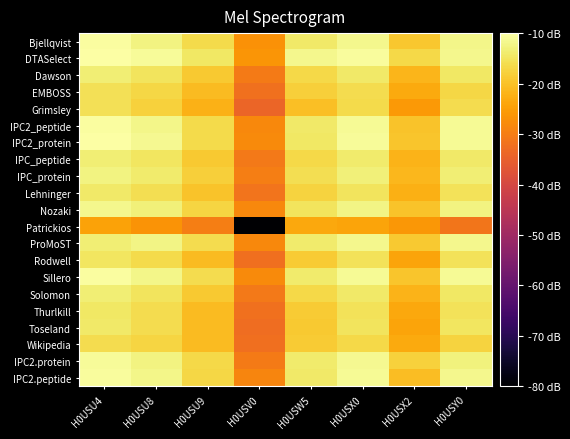

Rank the series at H0USU9 from highest to lowest value.

DTASelect, ProMoST, Sillero, Bjellqvist, IPC2_peptide, IPC2_protein, IPC2.protein, IPC2.peptide, Nozaki, IPC_protein, Dawson, IPC_peptide, Solomon, Lehninger, EMBOSS, Rodwell, Thurlkill, Toseland, Wikipedia, Grimsley, Patrickios